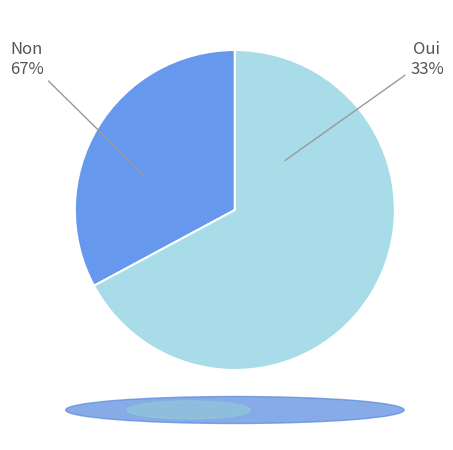

True or false: Oui accounts for 43% of the total.

False